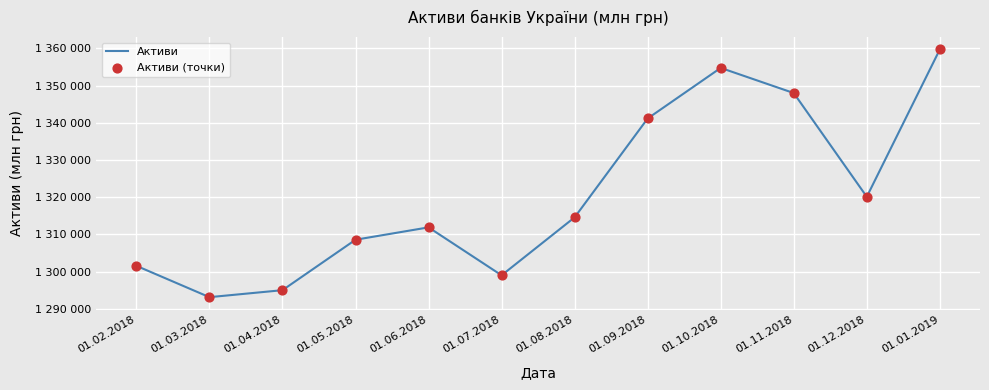

Is this an area chart (filled region under the line)?

No